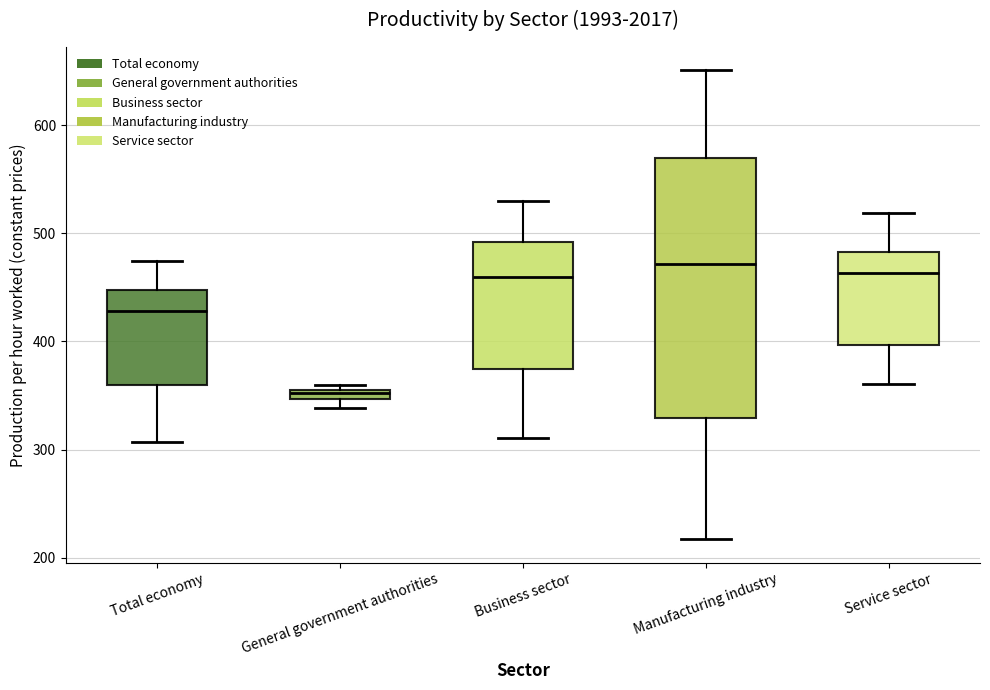

Where is the upper edge of the box for Total economy on the y-axis? The values are not printed on the chart, so give them approximately, as read against the axis.

450